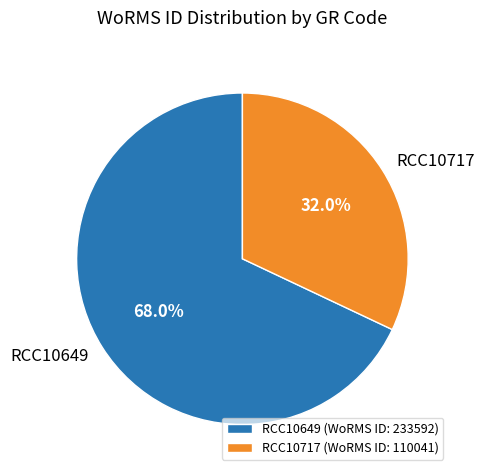

Combined, do RCC10649 and RCC10717 account for over 50%?

Yes